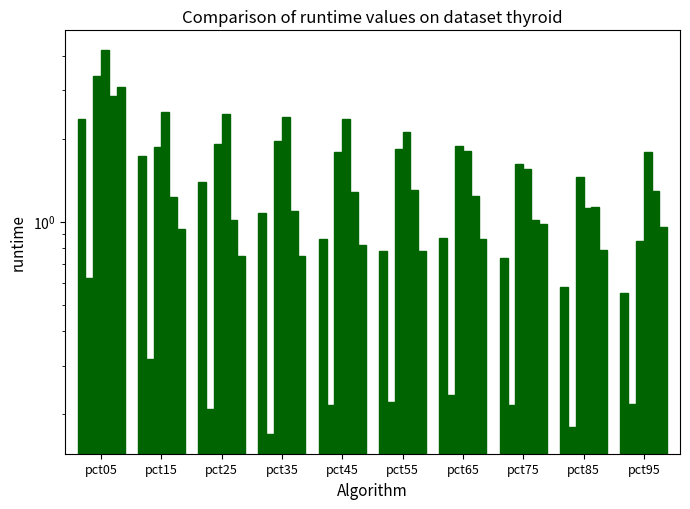

How many bars are there in each group?

6